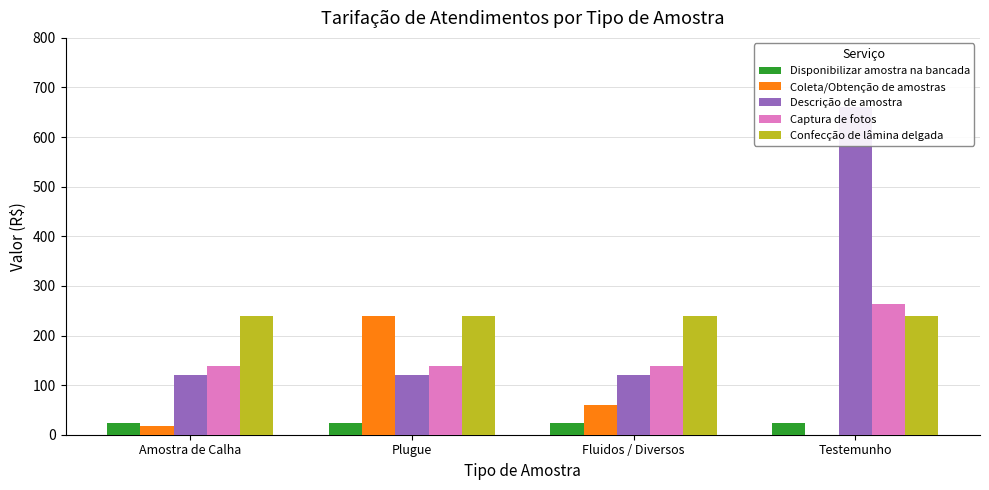

What is the difference between the Coleta/Obtenção de amostras values at Testemunho and Amostra de Calha?

18